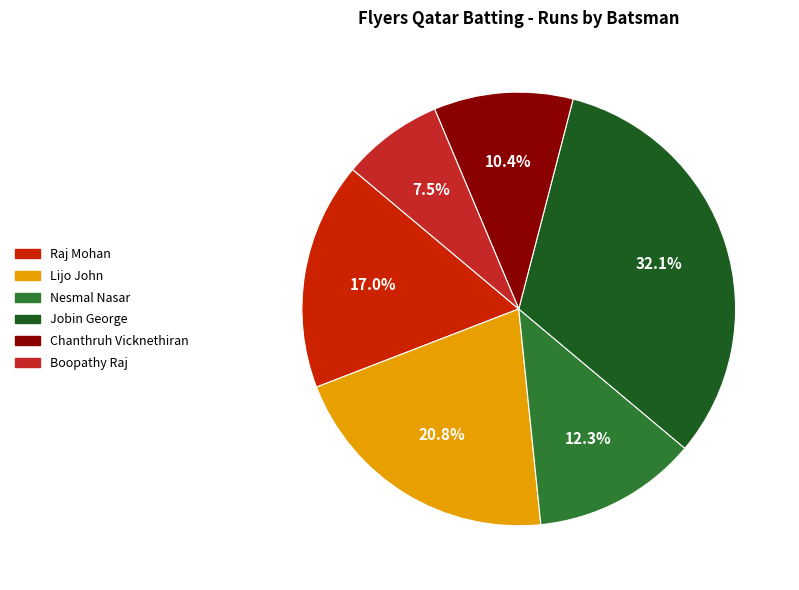

What percentage is the Lijo John slice, to the nearest percent?

21%